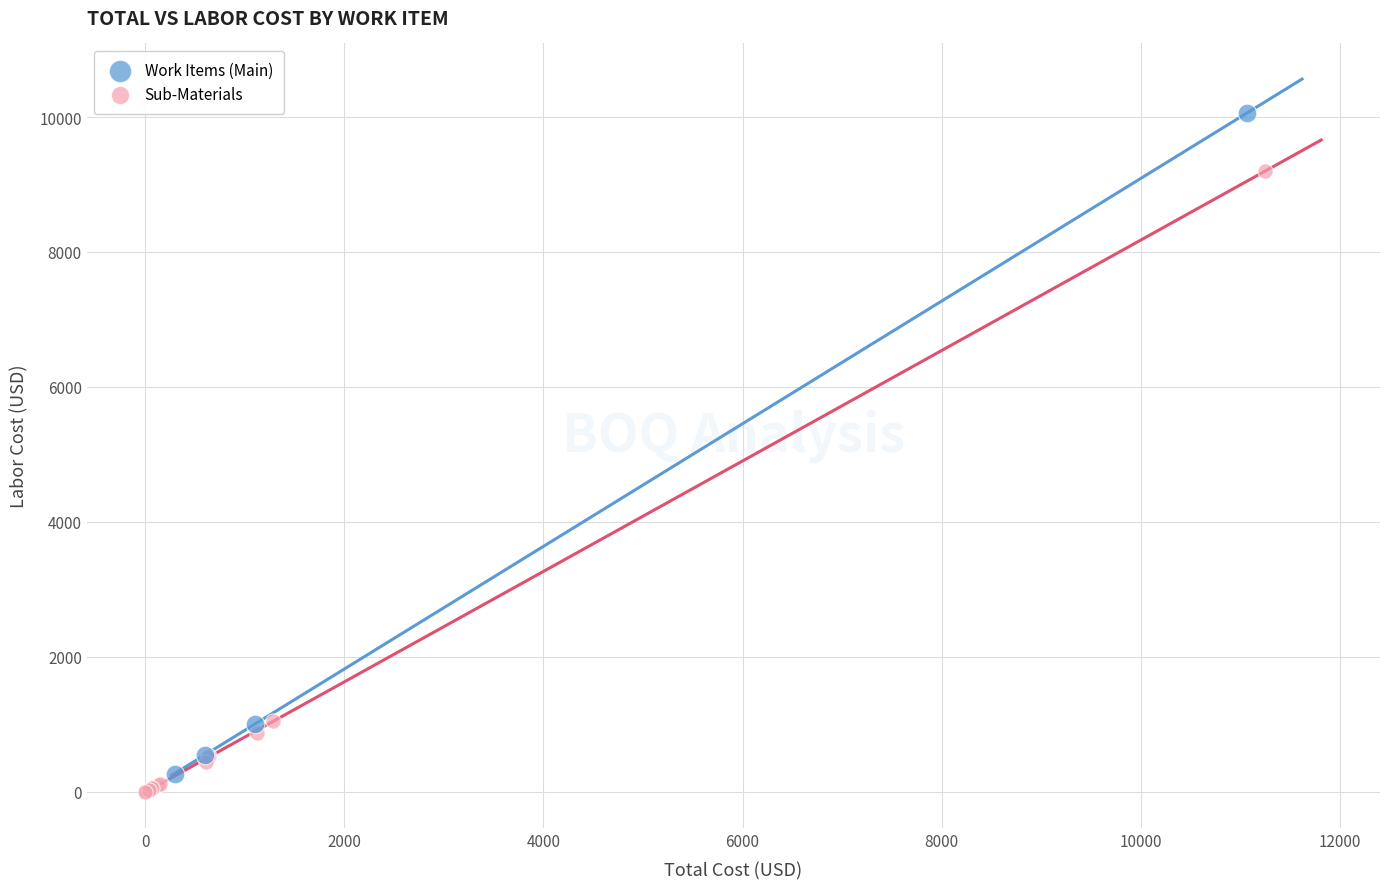

What are all the series names shown in the legend?

Work Items (Main), Sub-Materials